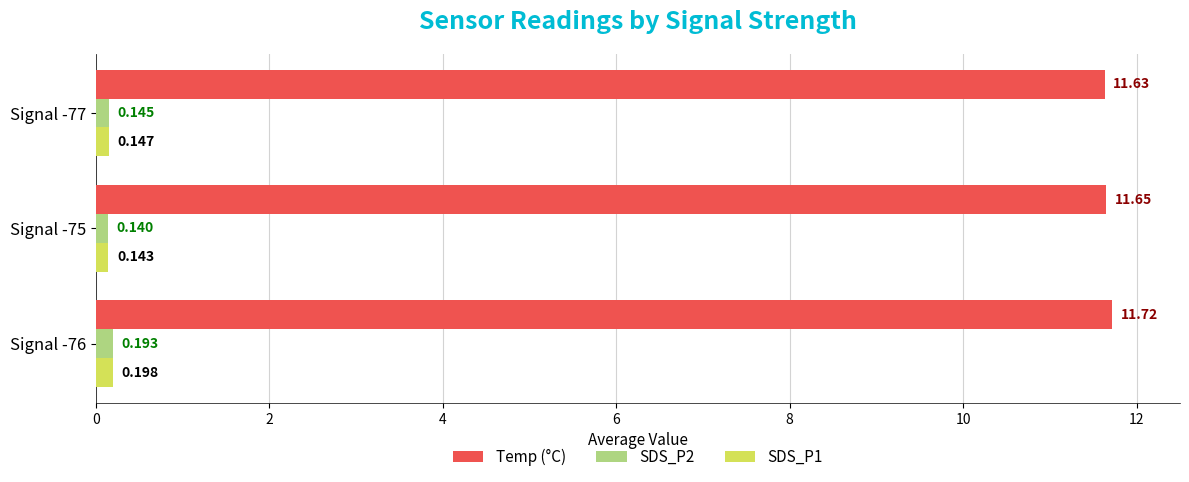

Between Signal -76 and Signal -75, which series saw the biggest shift?

Temp (°C)